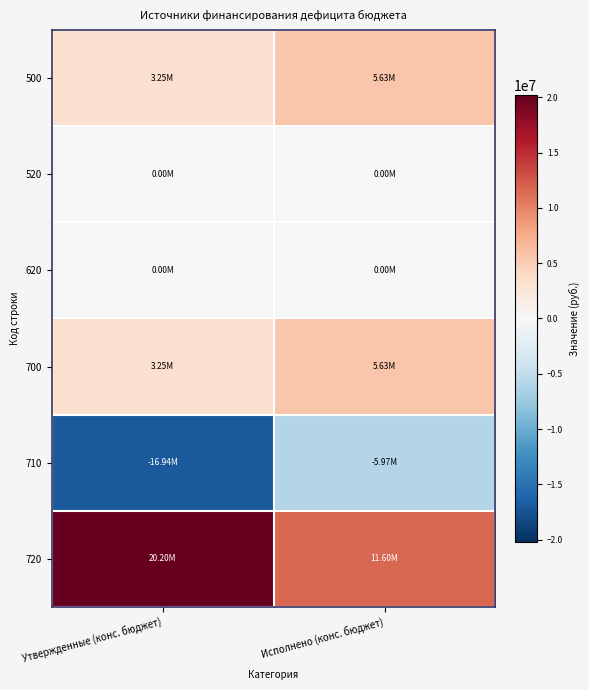

At which category is the sum across all series the highest?

Исполнено (конс. бюджет)